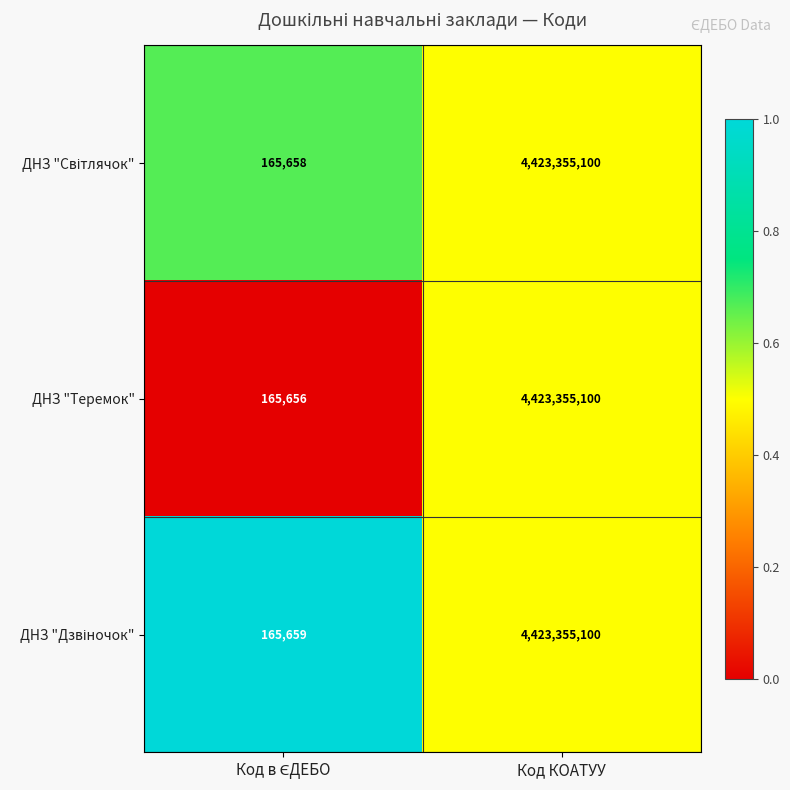

Which series has the largest range (max minus min)?

ДНЗ "Теремок"